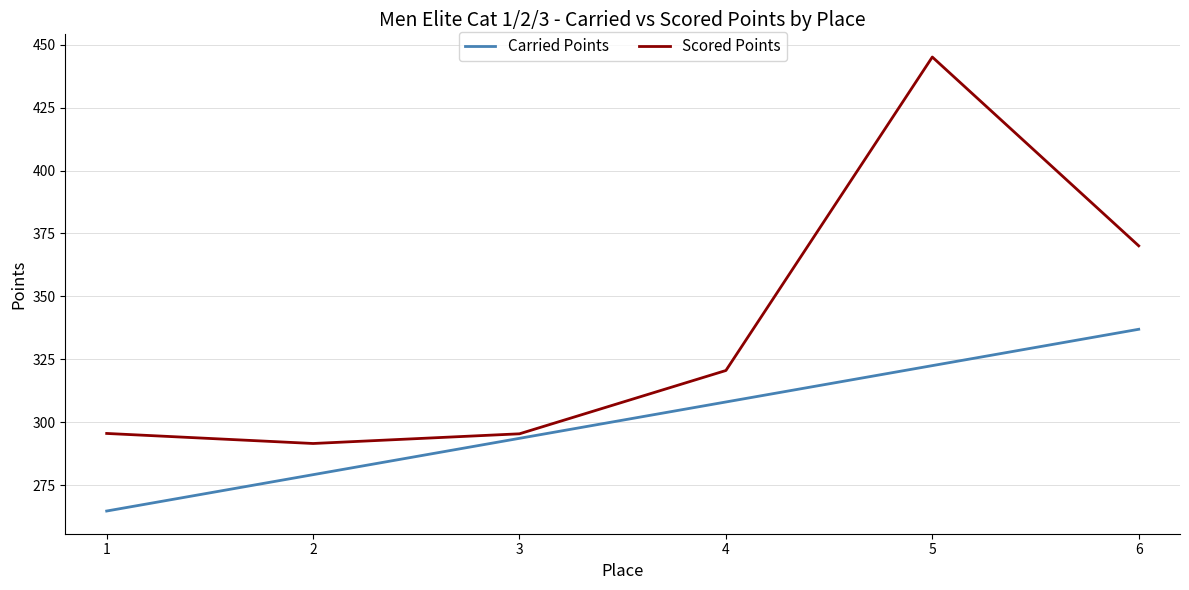

True or false: Carried Points has a value of 188.0 at 2.

False